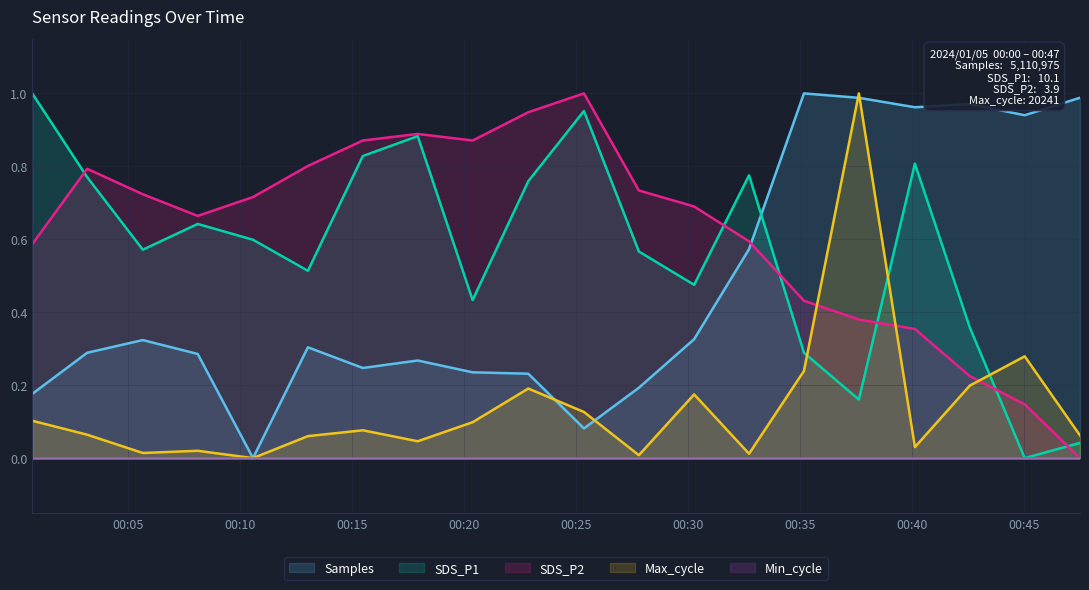

How many data points in Samples are above 0?

19